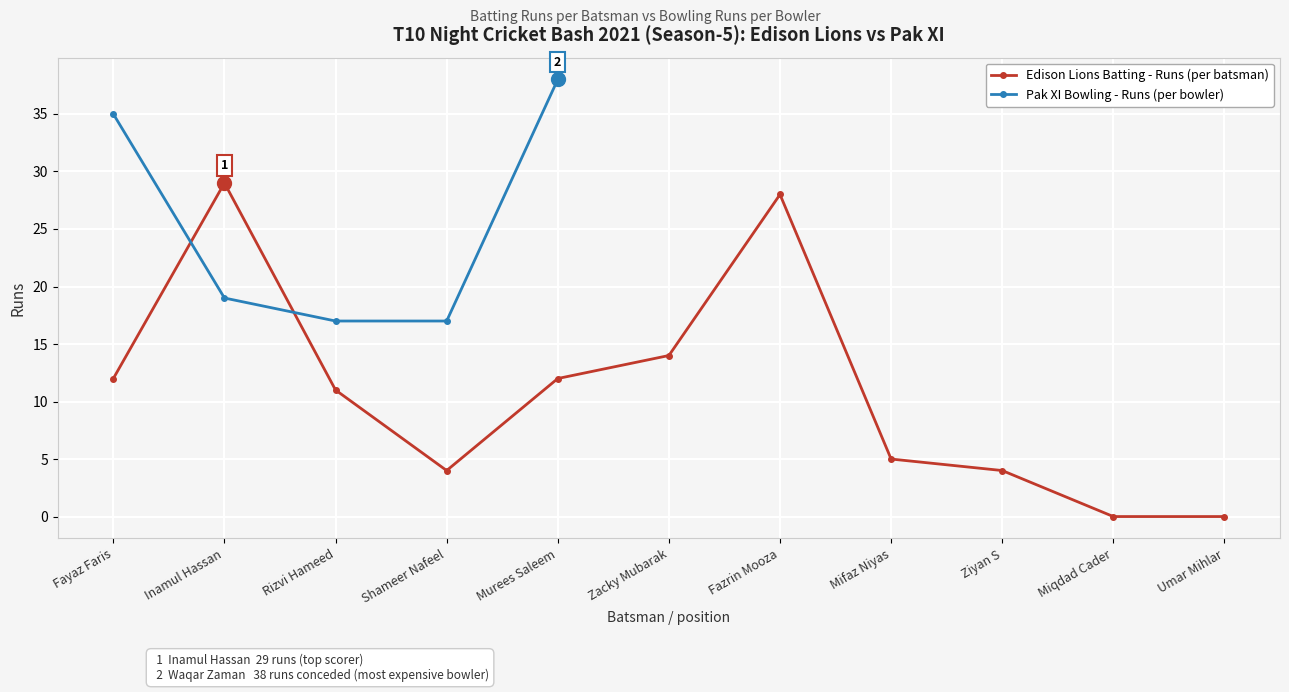

What is the maximum value shown in the chart?

29